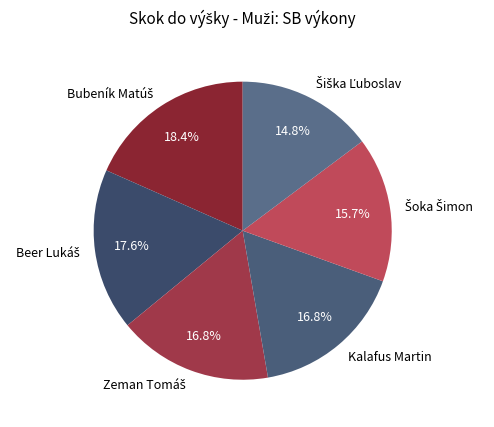

Is there a majority slice in this chart?

No